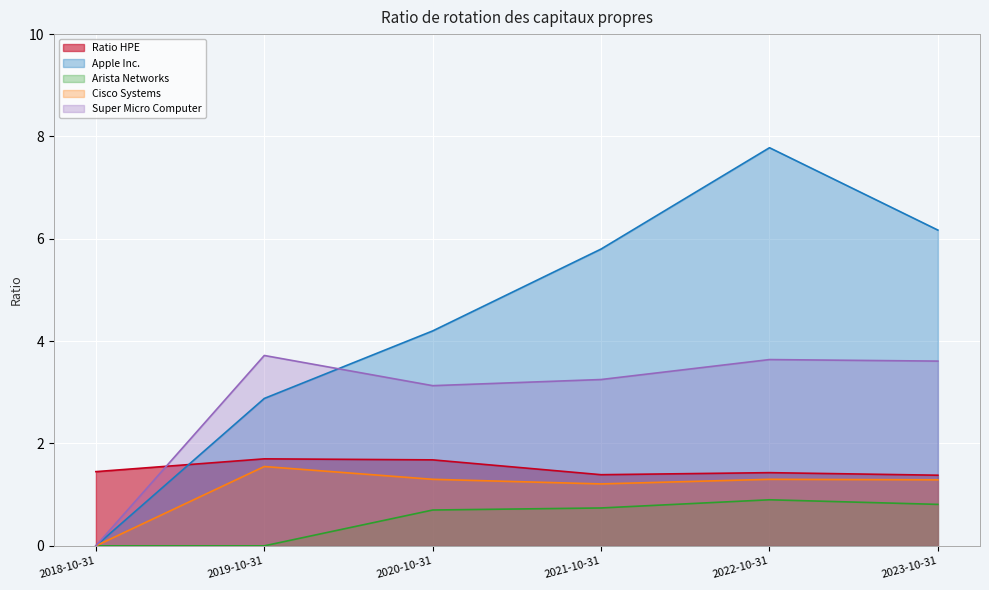

At 2018-10-31, list the series in order from smallest to largest.

Apple Inc., Arista Networks, Cisco Systems, Super Micro Computer, Ratio HPE